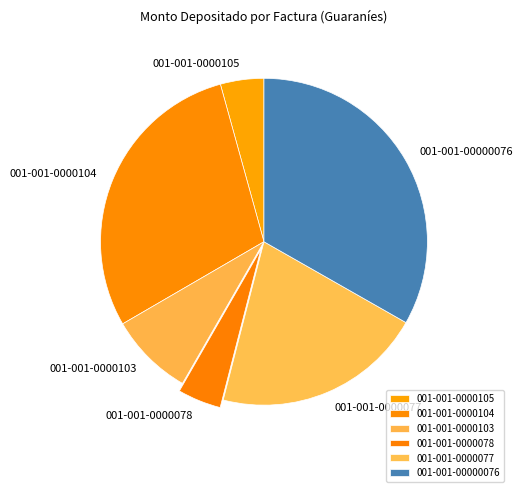

True or false: 001-001-0000077 accounts for 14% of the total.

False